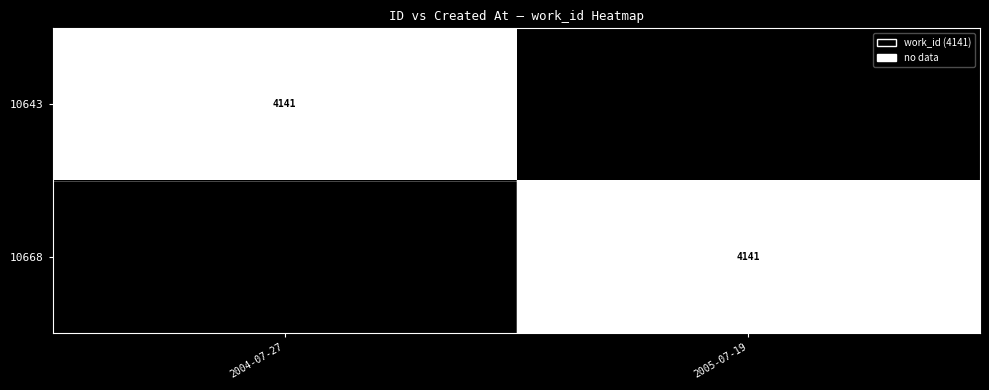

The 10643 series shows 4141 at 2004-07-27. True or false?

True